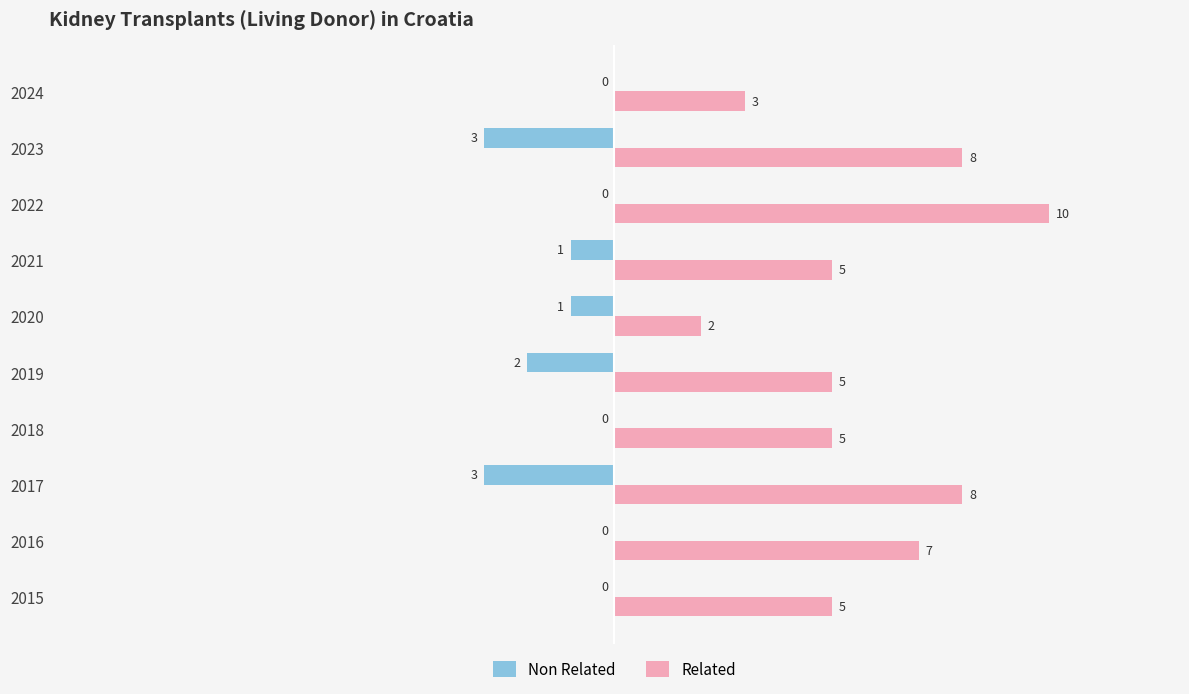

What is the total value across all series at 2024?

3